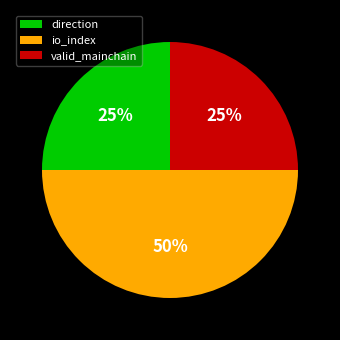

Is direction the majority of the pie?

No